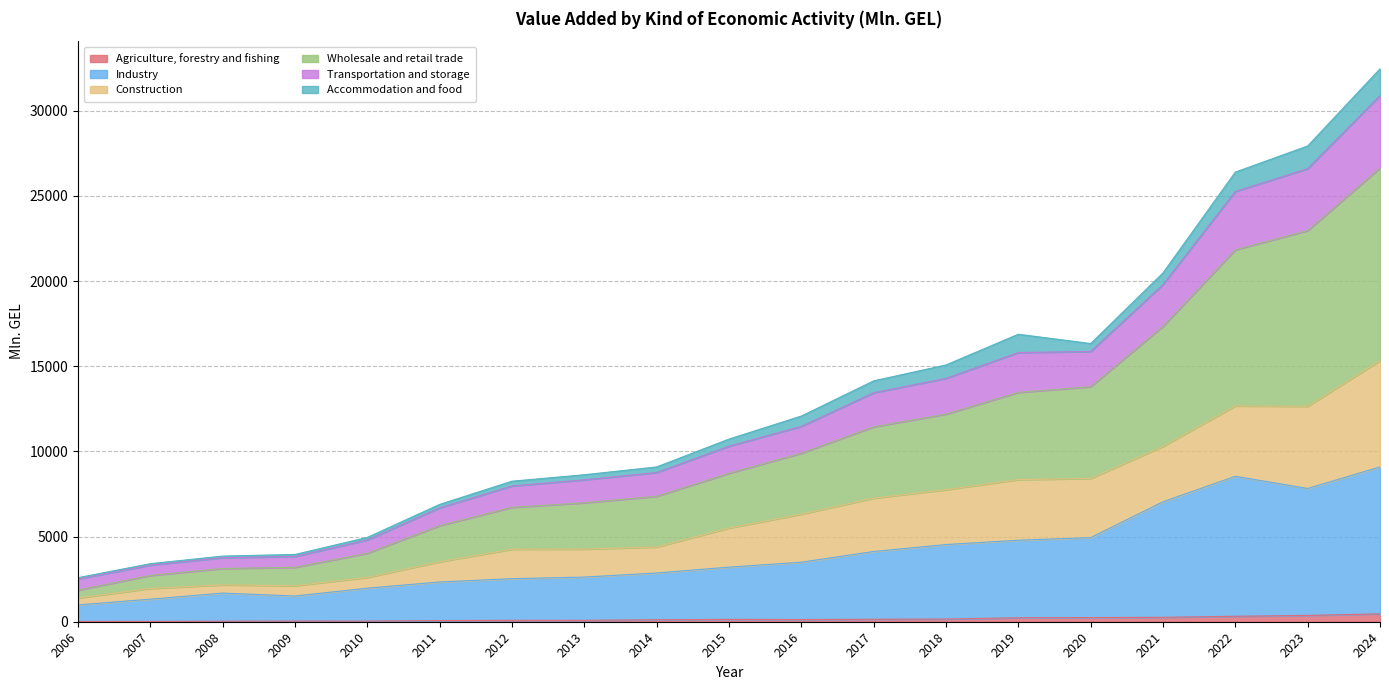

What are all the series names shown in the legend?

Agriculture, forestry and fishing, Industry, Construction, Wholesale and retail trade, Transportation and storage, Accommodation and food